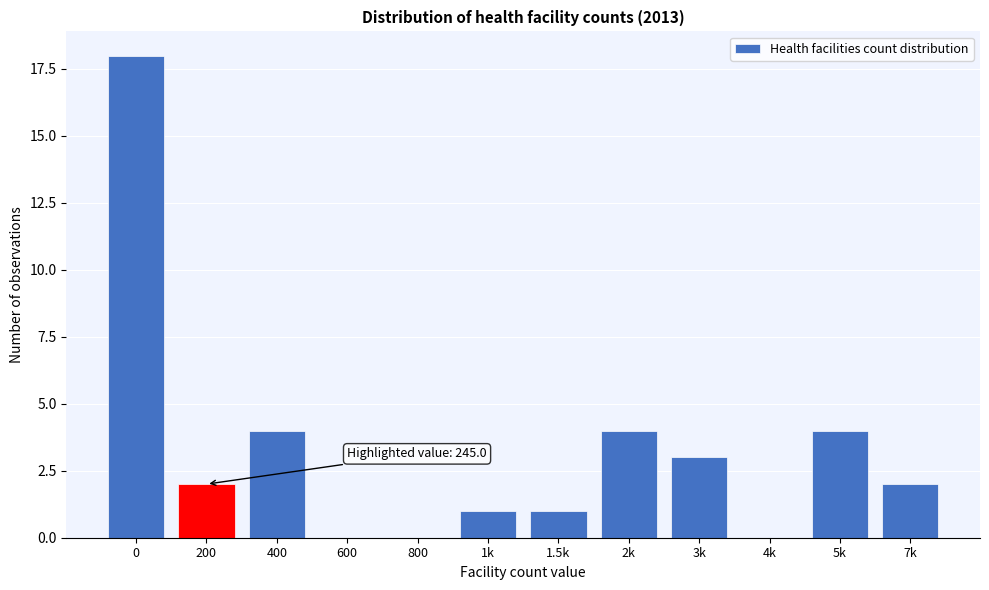

Reading left to right, extract all data points from this chart.

0=18	200=2	400=4	600=0	800=0	1k=1	1.5k=1	2k=4	3k=3	4k=0	5k=4	7k=2